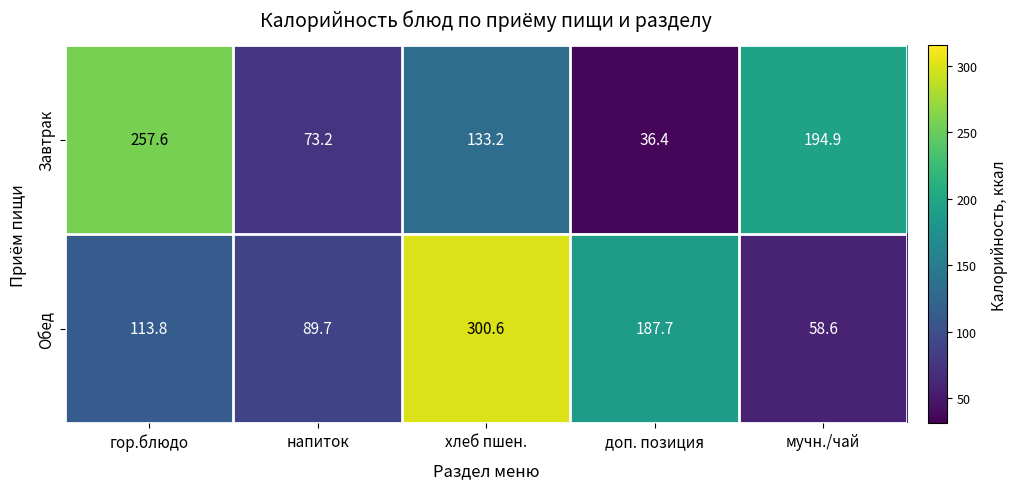

How many distinct data groups are displayed?

2